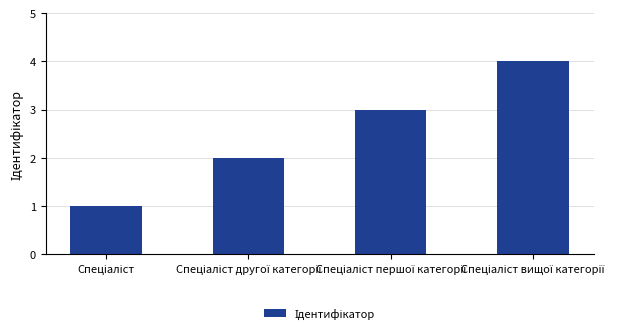

What is the difference between the maximum and minimum values?

3